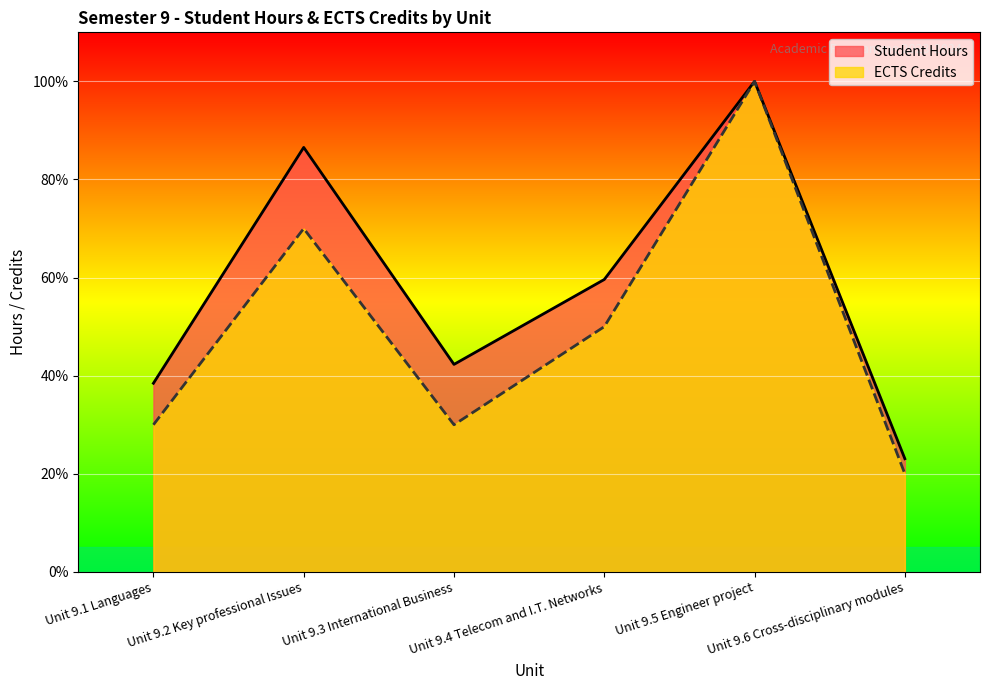

Which series has the largest range (max minus min)?

ECTS Credits